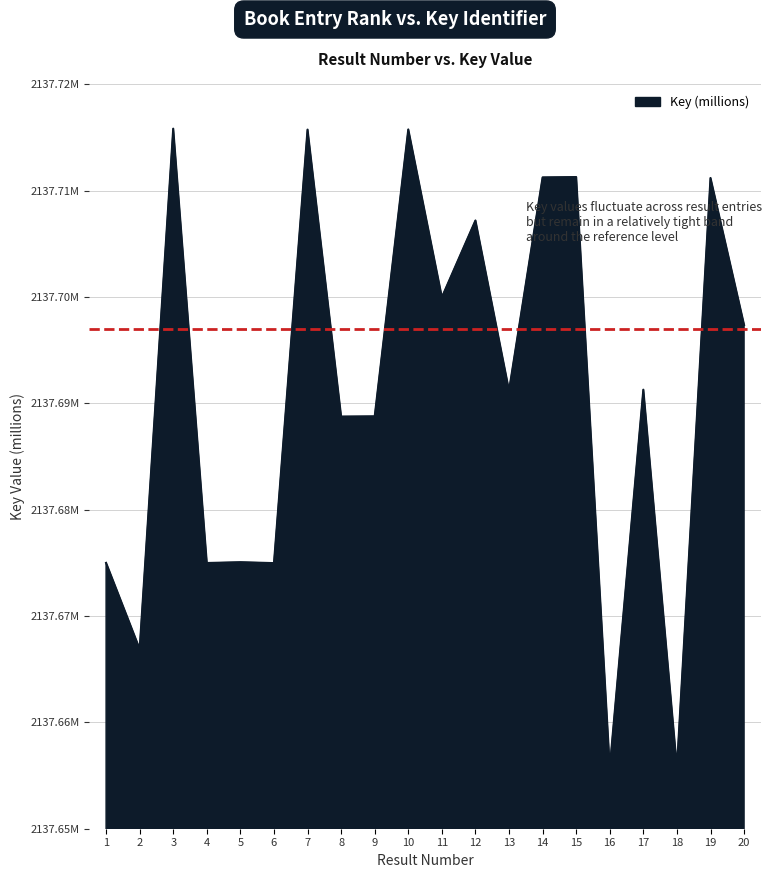

Is this an area chart (filled region under the line)?

Yes